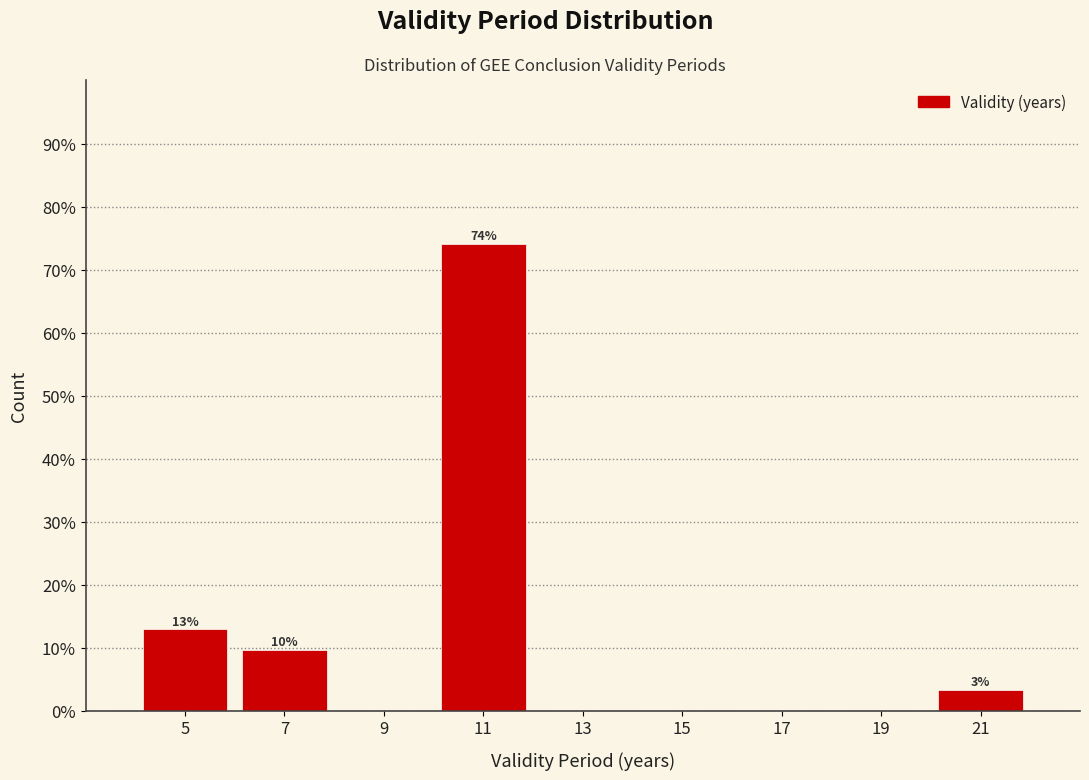

Over which range of the x-axis is the bar tallest?

10 to 12